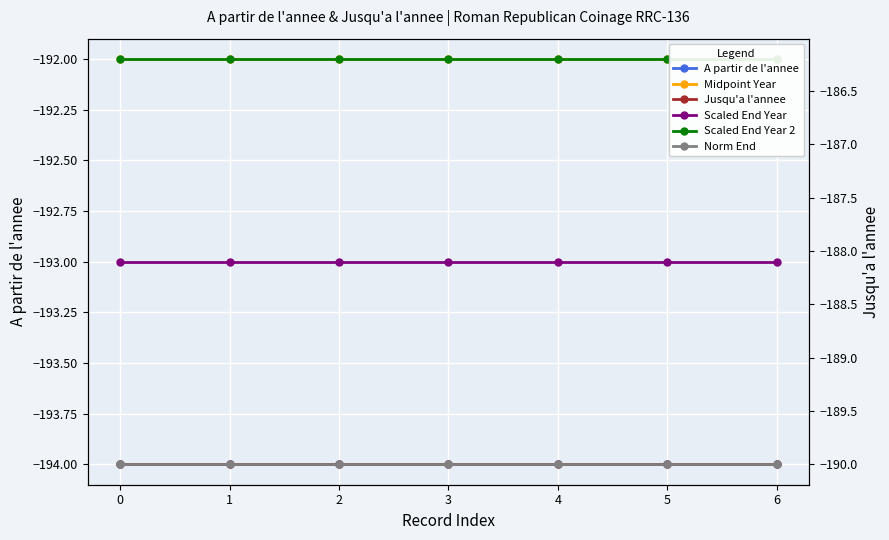

How many lines are shown in the chart?

6